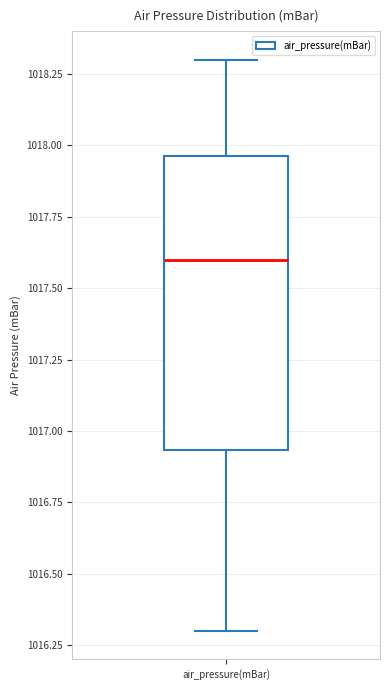

Transcribe this box plot: give where the median line is, the range the box spans, and where the two whiskers end, as read against the y-axis. The values are not printed on the chart, so give them approximately, as read against the axis.

median 1017.60, box 1016.95 to 1017.95, whiskers 1016.30 to 1018.30